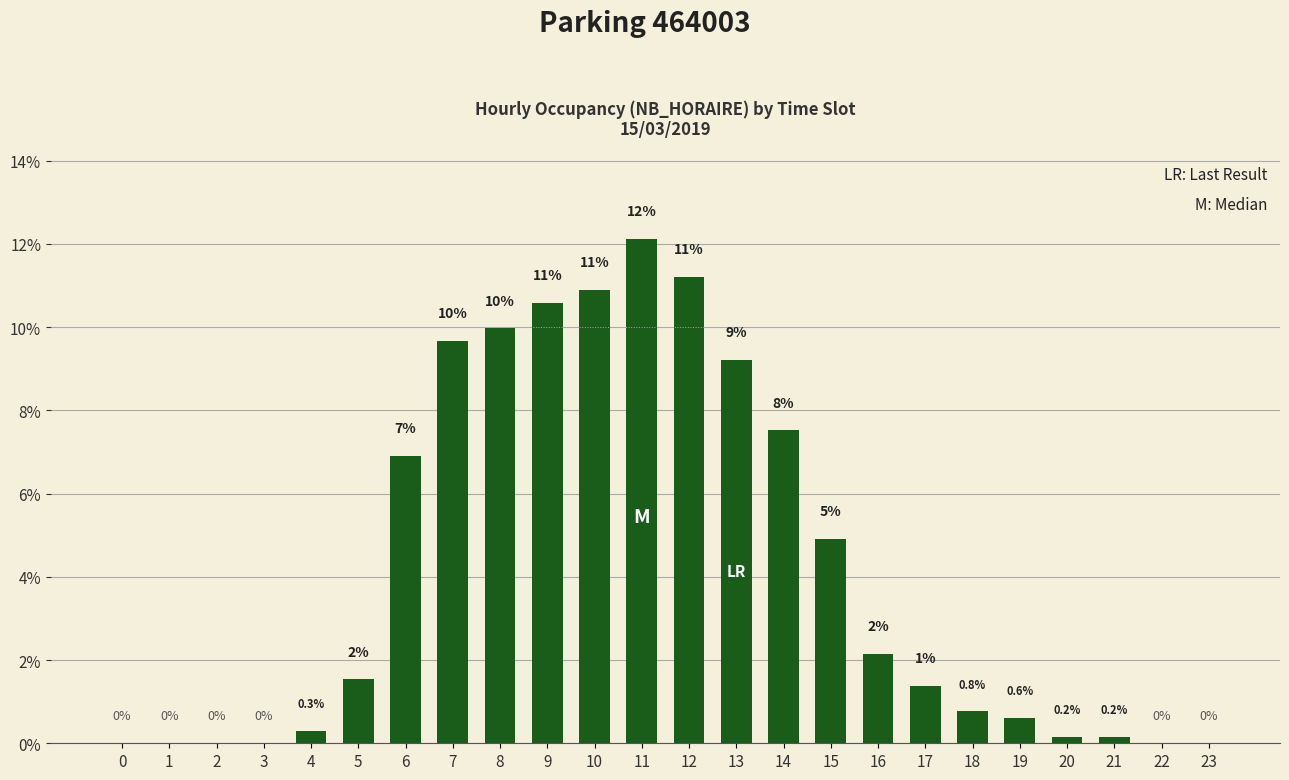

What is the sum of the values at 6 and 2?

6.9